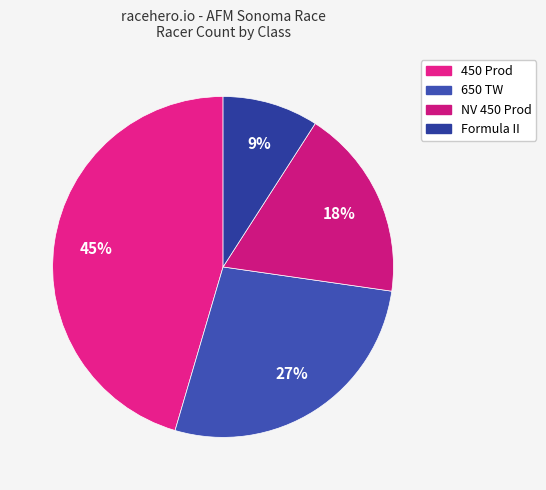

How many slices are in this pie chart?

4